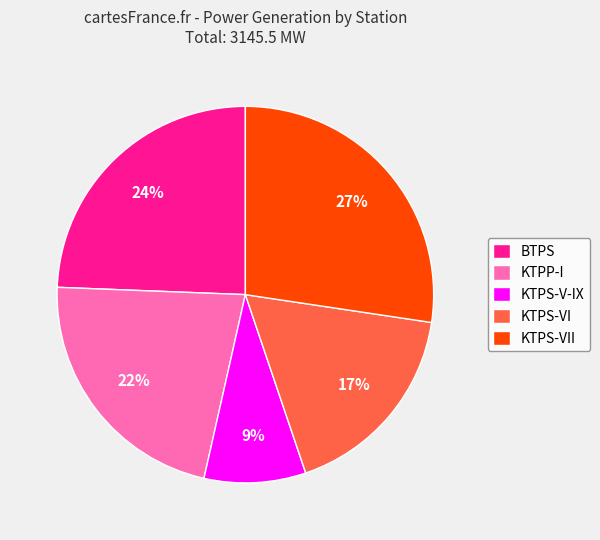

Rank the categories by value from highest to lowest.

KTPS-VII, BTPS, KTPP-I, KTPS-VI, KTPS-V-IX